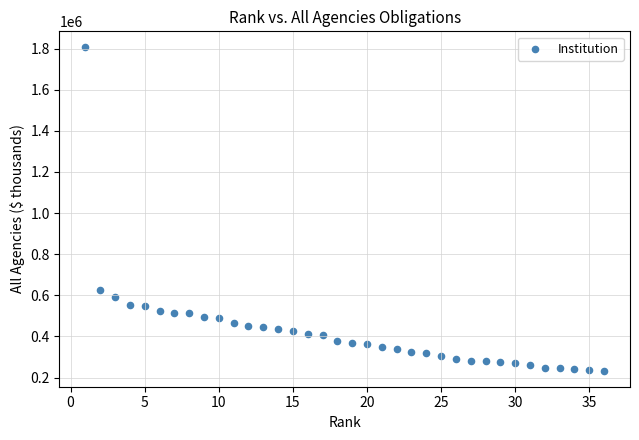

What is the range of X values (max minus min)?

35.0